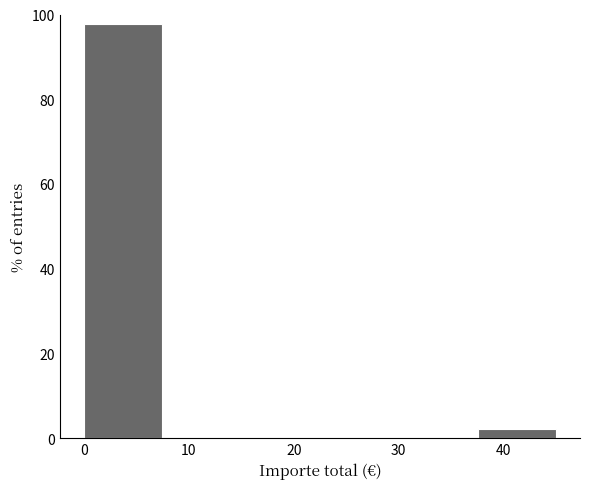

Reading left to right, transcribe this chart: for each bar, give the range it covers on the x-axis and its height. Neither the bar edges nor the heights are printed on the chart, so give them approximately, as read against the axes.

0.0 to 7.5: 98
7.5 to 15.0: 0
15.0 to 22.5: 0
22.5 to 30.0: 0
30.0 to 37.5: 0
37.5 to 45.0: 2